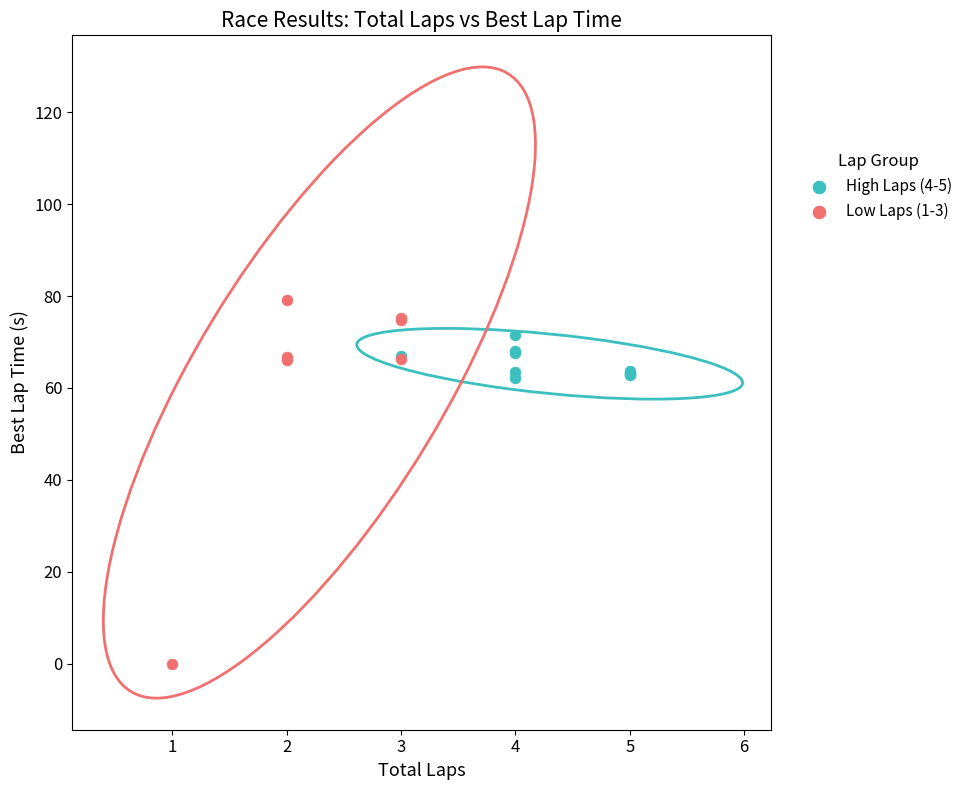

Which series reaches the maximum Y coordinate?

Low Laps (1-3)